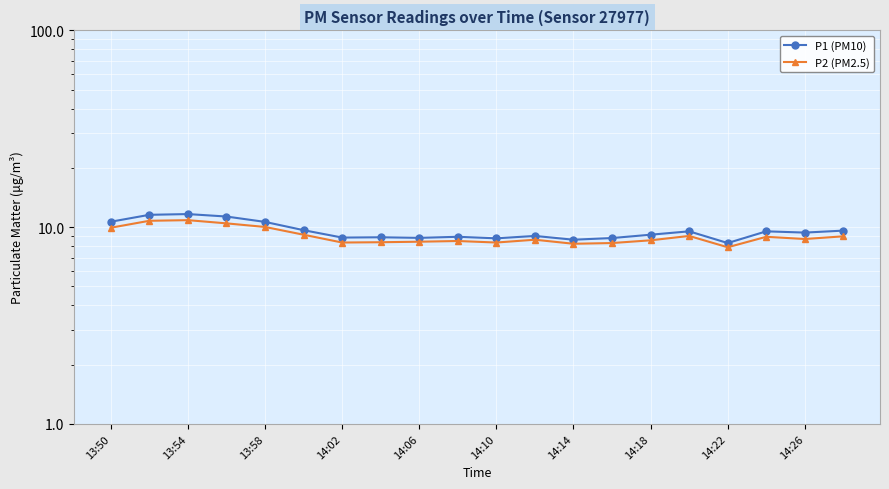

How many lines are shown in the chart?

2